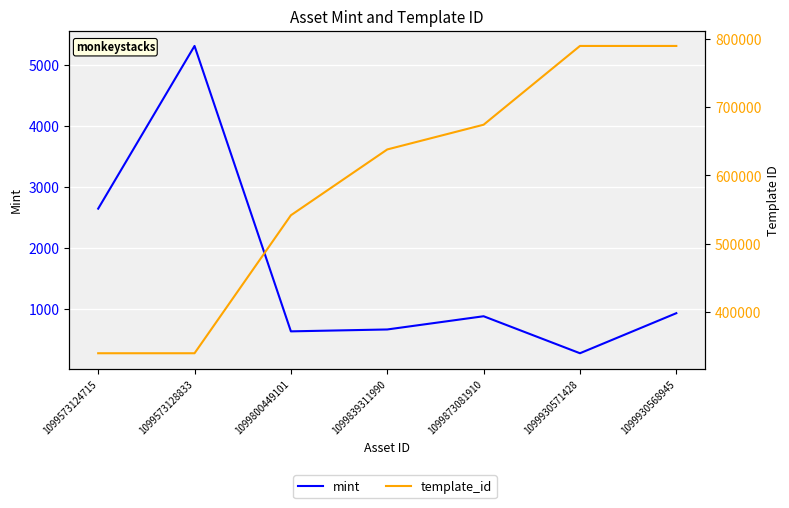

At how many categories does at least one series exceed 778732?

2